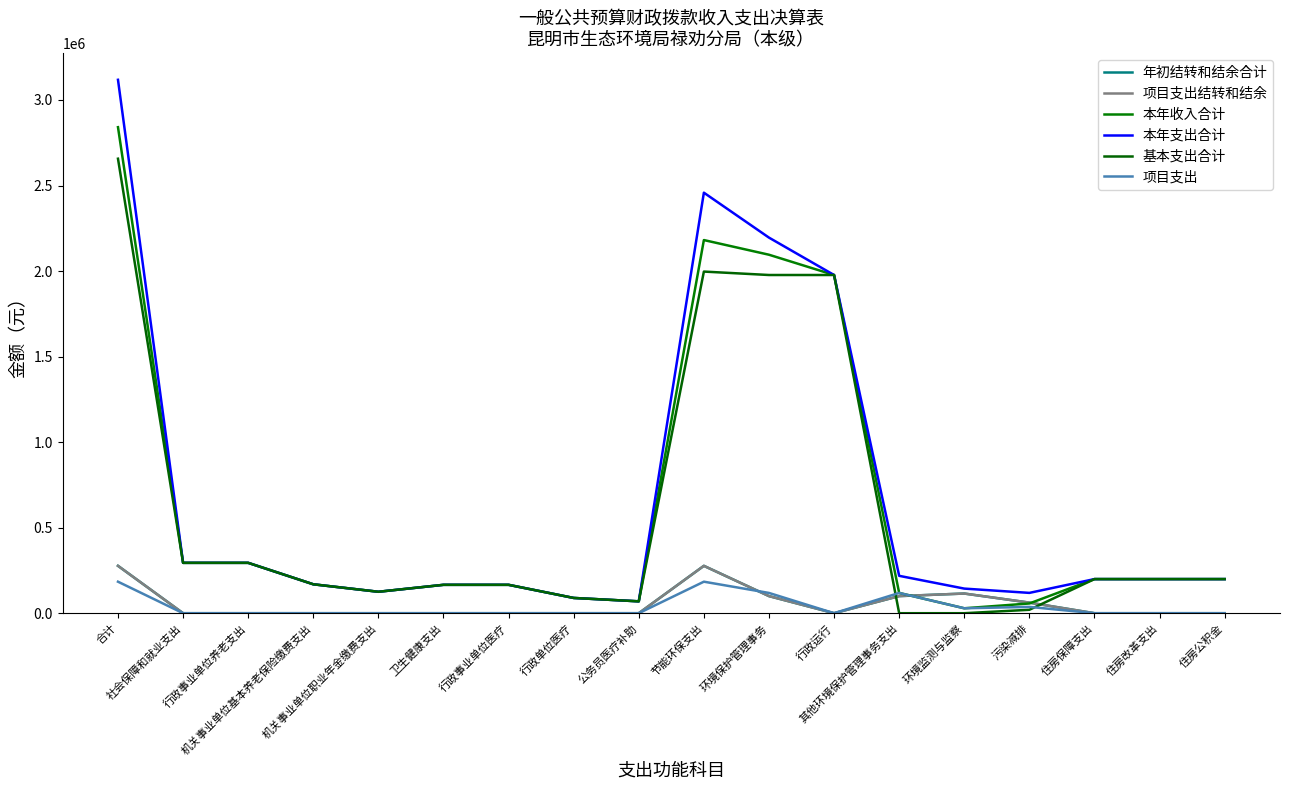

True or false: 年初结转和结余合计 and 项目支出结转和结余 intersect in this chart.

False